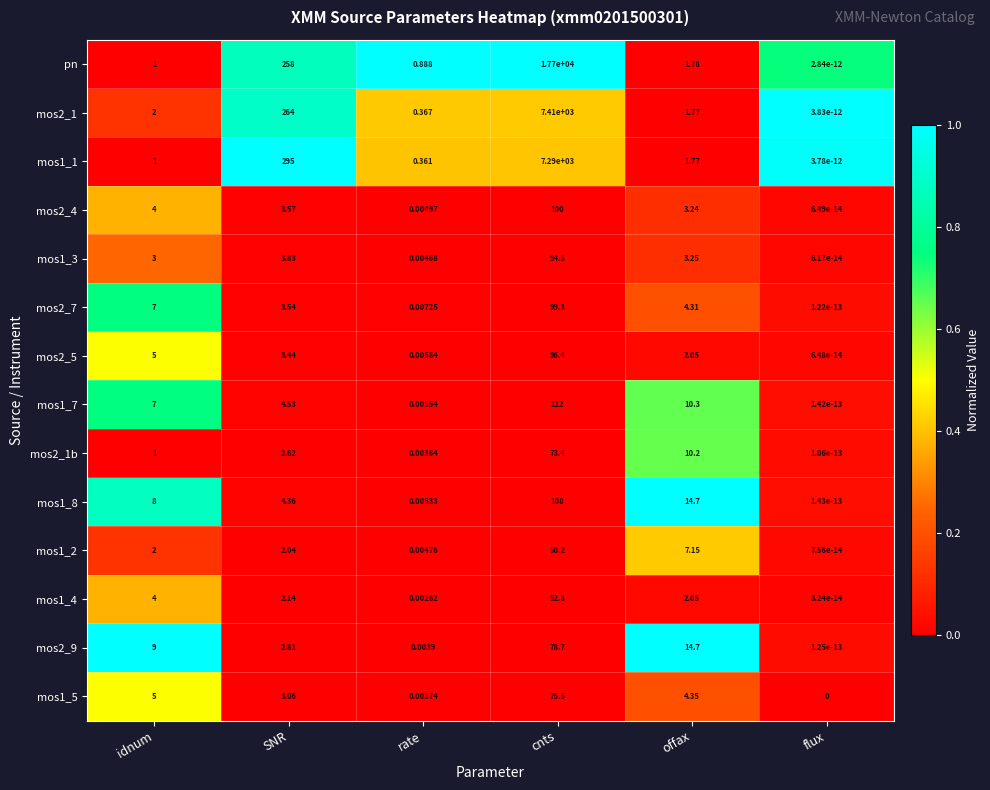

Between idnum and cnts, which series saw the biggest shift?

pn